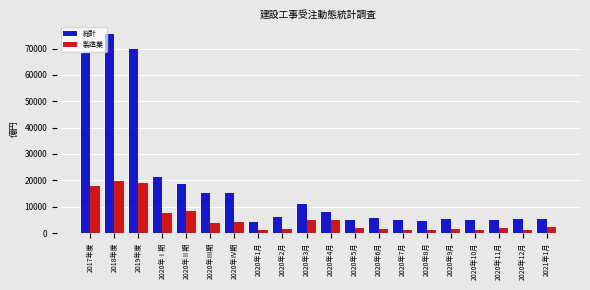

What is the difference between the maximum and minimum values in the 総計 series?

71510.4